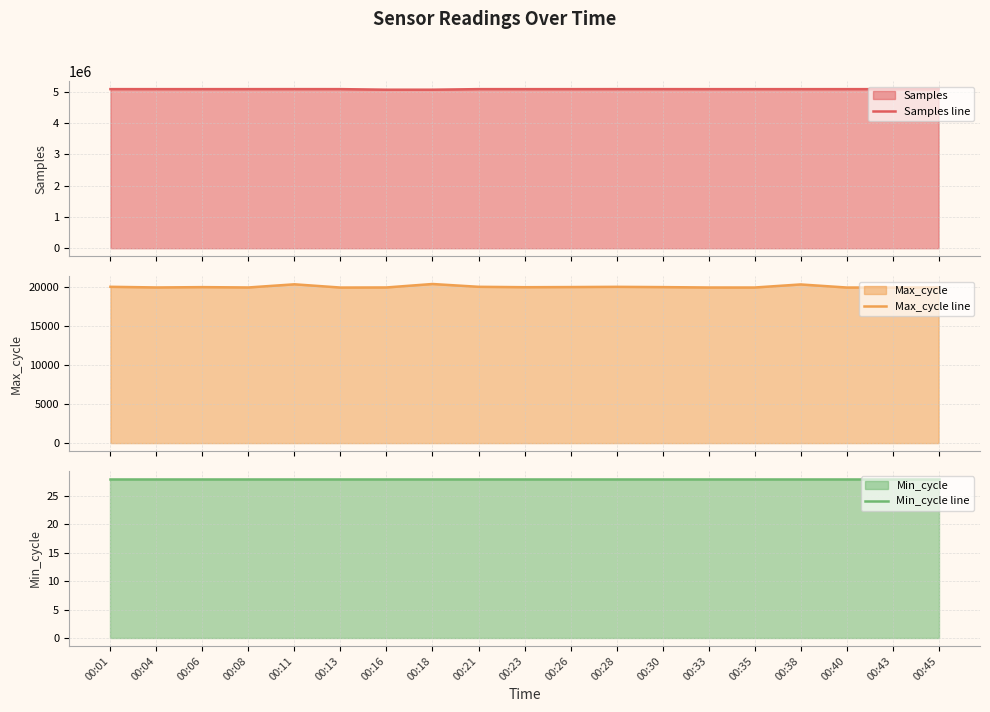

Where is Min_cycle line nearest to the value 28?

00:01